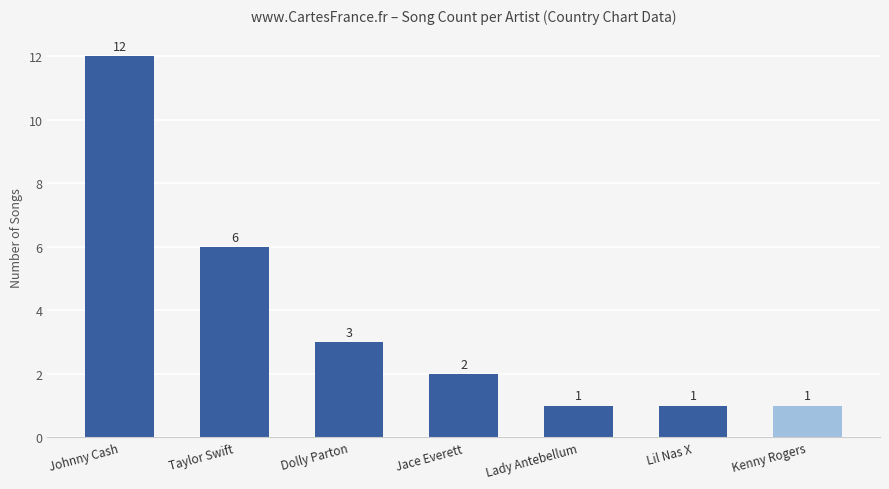

What is the smallest value displayed?

1